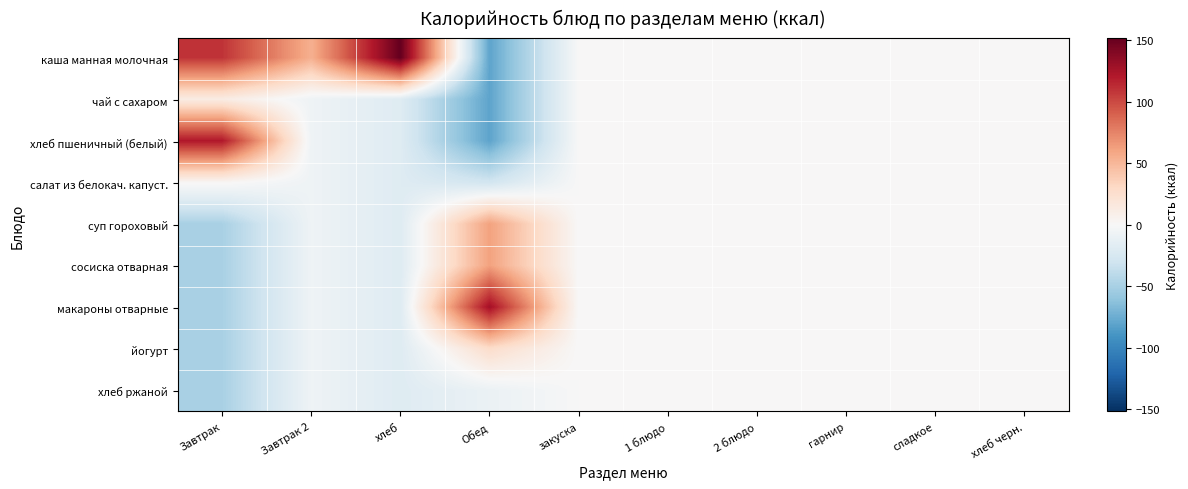

Reading left to right, transcribe all the data shown in this chart.

каша манная молочная: Завтрак=109.5	Завтрак 2=54.5	хлеб=151.9	Обед=-80.3	закуска=0.0	1 блюдо=0.0	2 блюдо=0.0	гарнир=0.0	сладкое=0.0	хлеб черн.=0.0
чай с сахаром: Завтрак=12.1	Завтрак 2=-6.8	хлеб=-19.0	Обед=-80.3	закуска=0.0	1 блюдо=0.0	2 блюдо=0.0	гарнир=0.0	сладкое=0.0	хлеб черн.=0.0
хлеб пшеничный (белый): Завтрак=121.7	Завтрак 2=-6.8	хлеб=-19.0	Обед=-80.3	закуска=0.0	1 блюдо=0.0	2 блюдо=0.0	гарнир=0.0	сладкое=0.0	хлеб черн.=0.0
салат из белокач. капуст.: Завтрак=2.4	Завтрак 2=-6.8	хлеб=-19.0	Обед=-28.8	закуска=0.0	1 блюдо=0.0	2 блюдо=0.0	гарнир=0.0	сладкое=0.0	хлеб черн.=0.0
суп гороховый: Завтрак=-49.2	Завтрак 2=-6.8	хлеб=-19.0	Обед=61.9	закуска=0.0	1 блюдо=0.0	2 блюдо=0.0	гарнир=0.0	сладкое=0.0	хлеб черн.=0.0
сосиска отварная: Завтрак=-49.2	Завтрак 2=-6.8	хлеб=-19.0	Обед=61.7	закуска=0.0	1 блюдо=0.0	2 блюдо=0.0	гарнир=0.0	сладкое=0.0	хлеб черн.=0.0
макароны отварные: Завтрак=-49.2	Завтрак 2=-6.8	хлеб=-19.0	Обед=127.7	закуска=0.0	1 блюдо=0.0	2 блюдо=0.0	гарнир=0.0	сладкое=0.0	хлеб черн.=0.0
йогурт: Завтрак=-49.2	Завтрак 2=-6.8	хлеб=-19.0	Обед=27.7	закуска=0.0	1 блюдо=0.0	2 блюдо=0.0	гарнир=0.0	сладкое=0.0	хлеб черн.=0.0
хлеб ржаной: Завтрак=-49.2	Завтрак 2=-6.8	хлеб=-19.0	Обед=-9.3	закуска=0.0	1 блюдо=0.0	2 блюдо=0.0	гарнир=0.0	сладкое=0.0	хлеб черн.=0.0